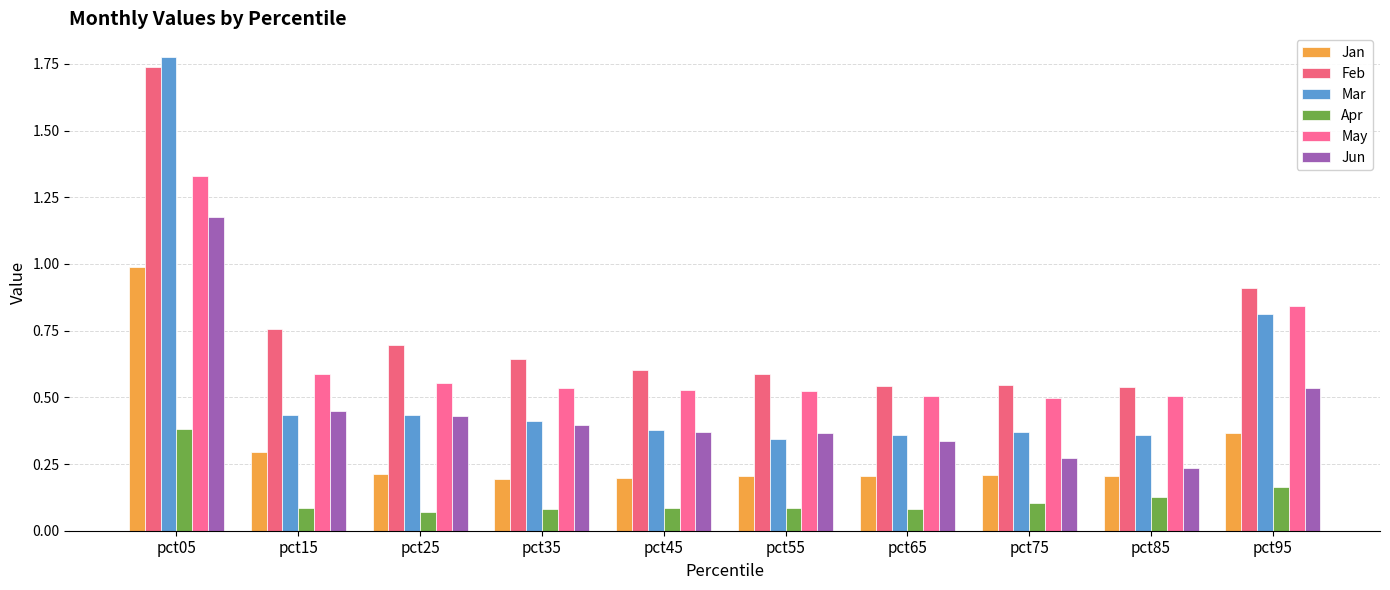

What is the difference between the Feb values at pct05 and pct95?

0.8